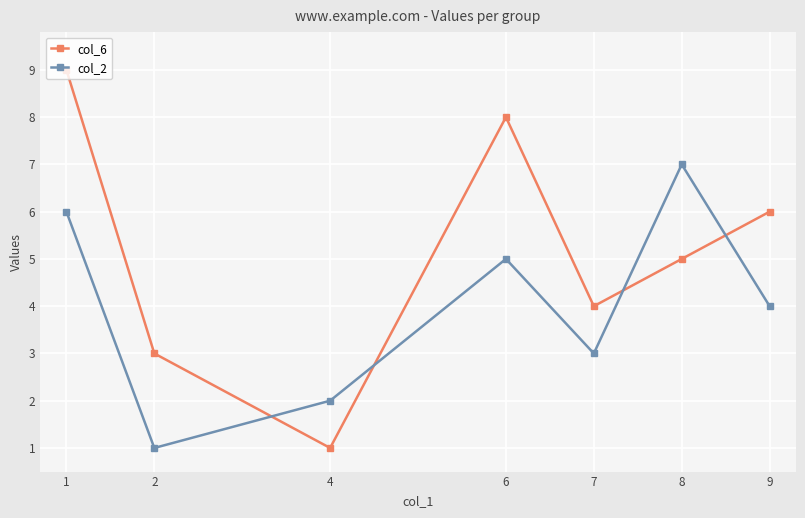

At how many categories does at least one series exceed 1?

7